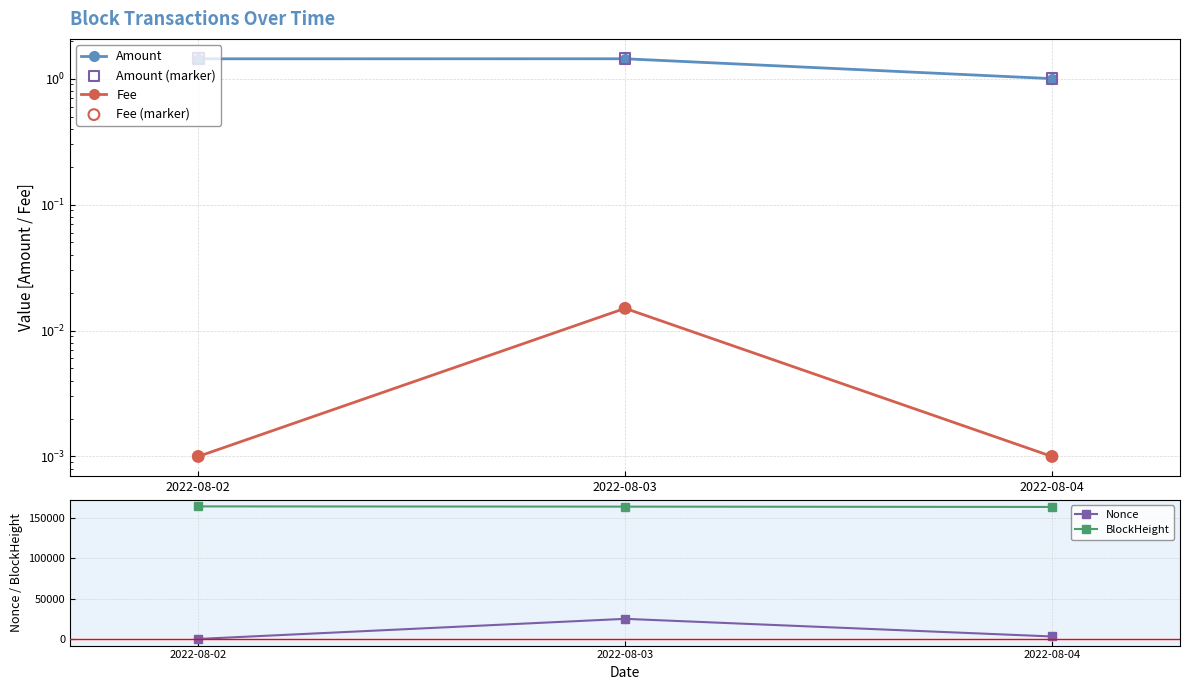

What is the total value across all series at 2022-08-04?

167153.0